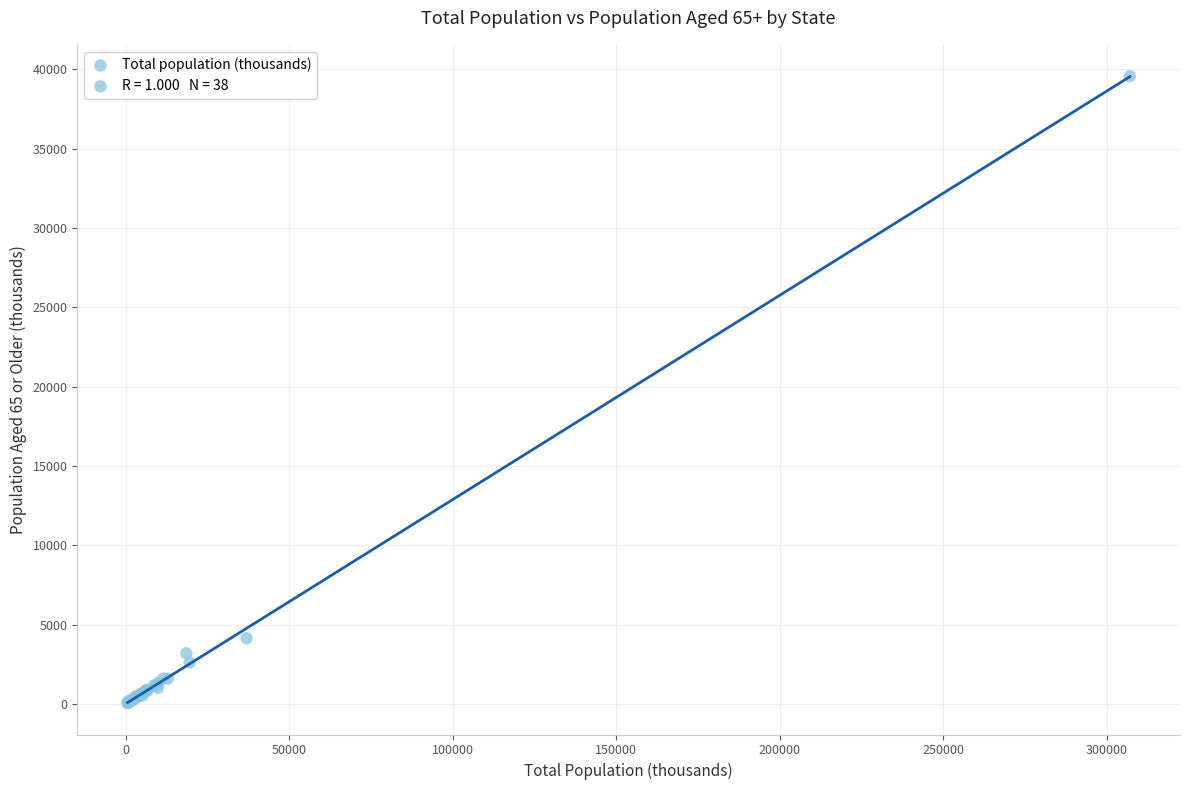

What Y value in the scatter plot is closest to 19812?

4148